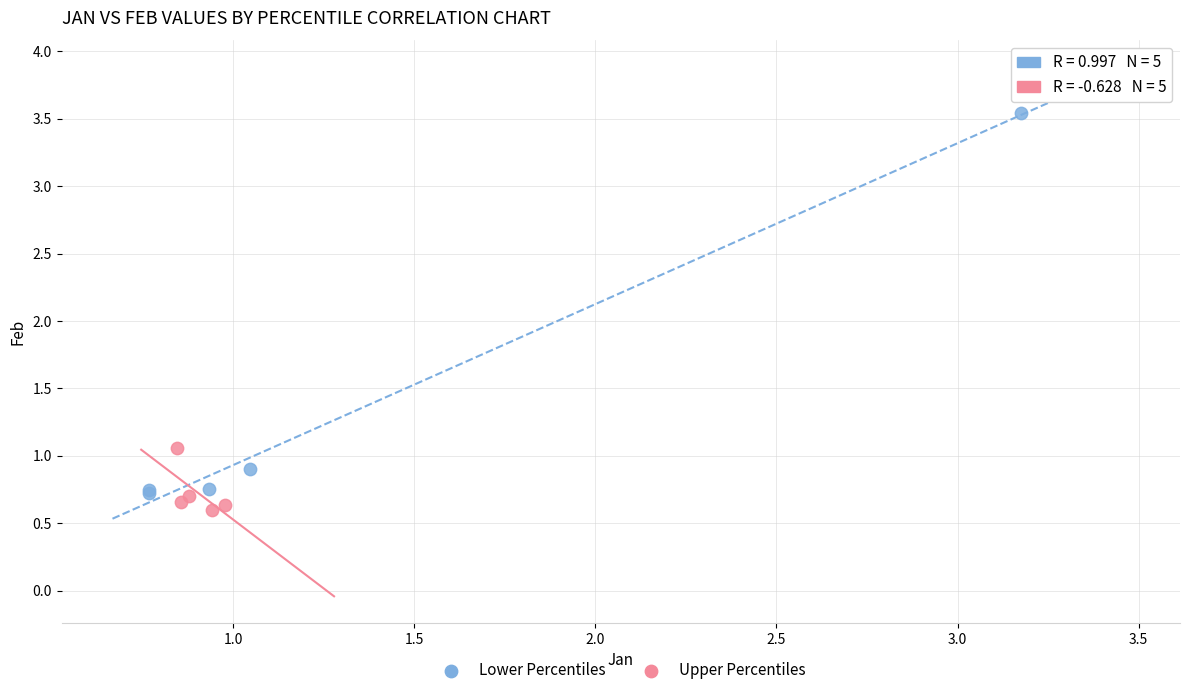

Which series contains the highest Y value?

Lower Percentiles